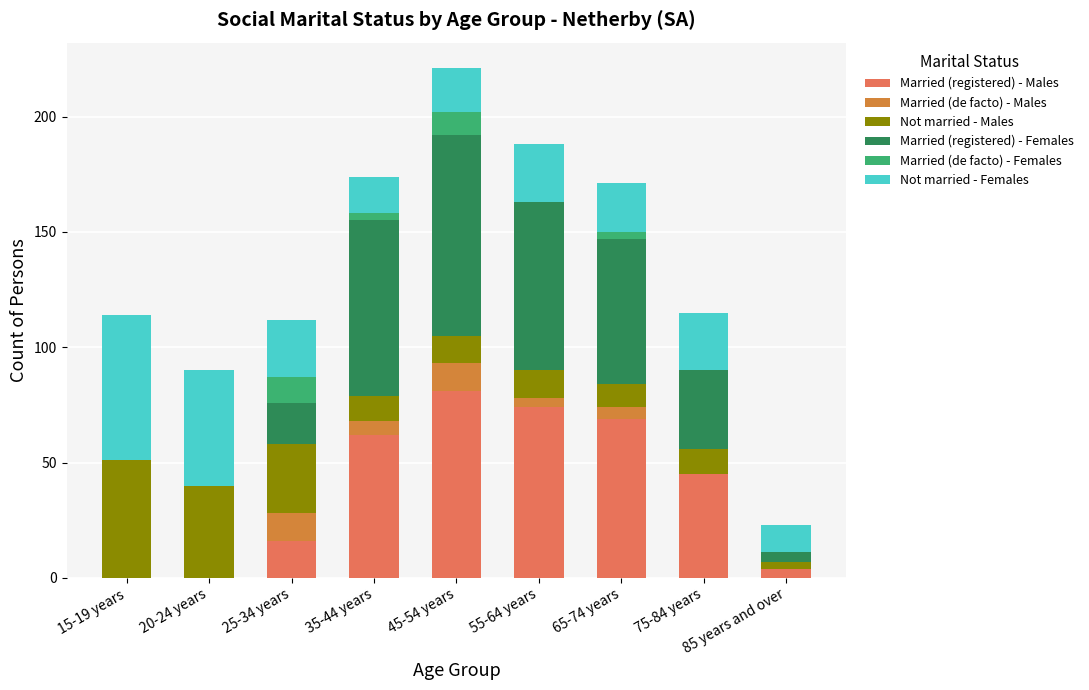

At which category is the sum across all series the highest?

45-54 years